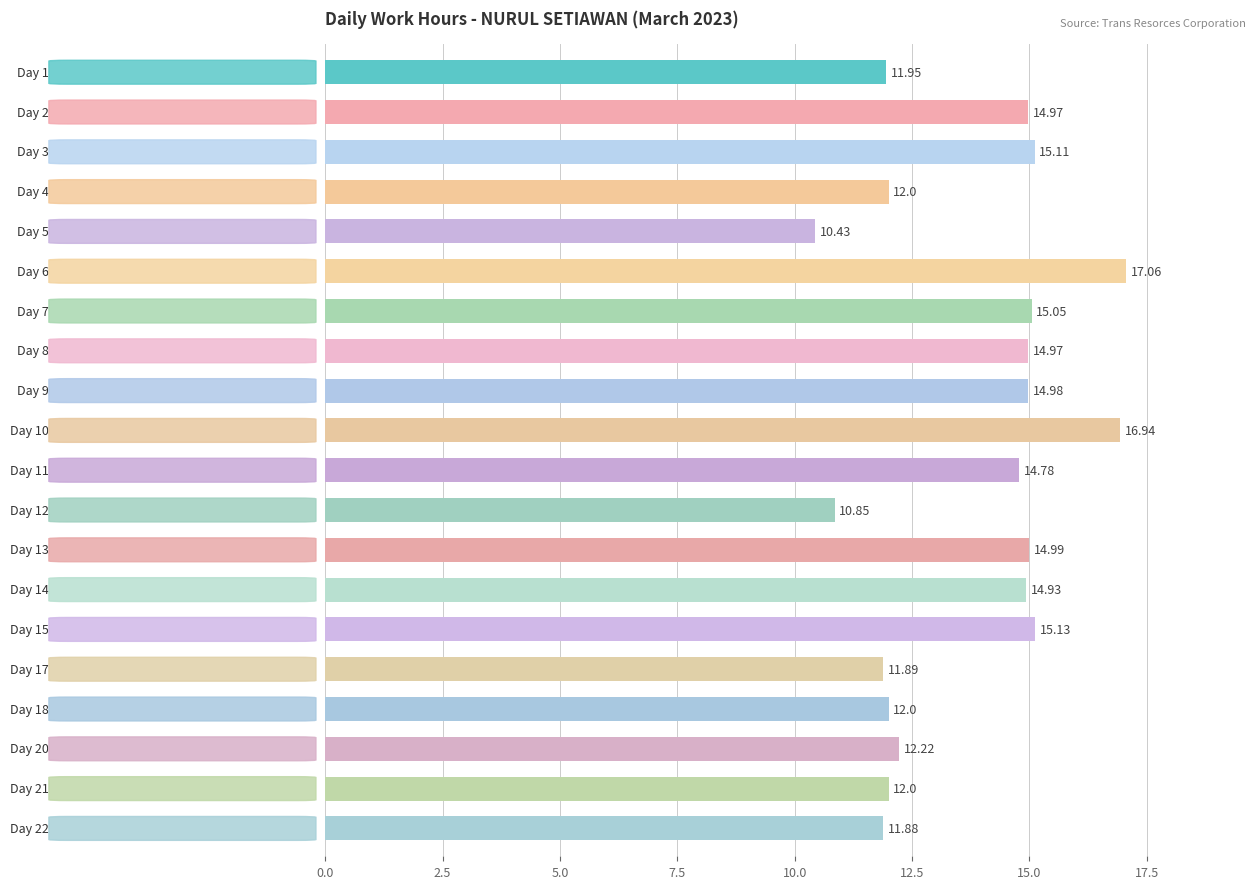

How many categories are shown in the chart?

20